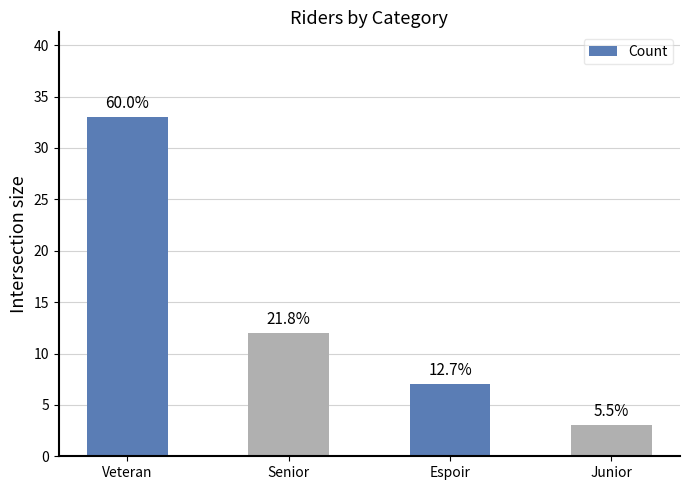

Which category has the lowest value across all series?

Junior